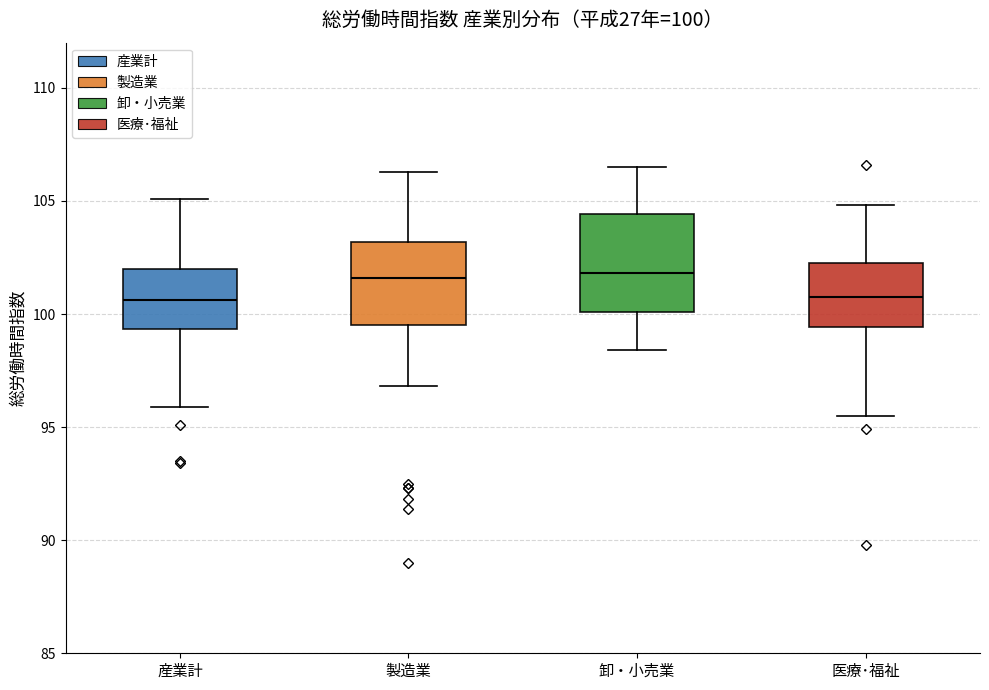

Comparing the boxes themselves (not the whiskers), which one is the tallest?

卸・小売業